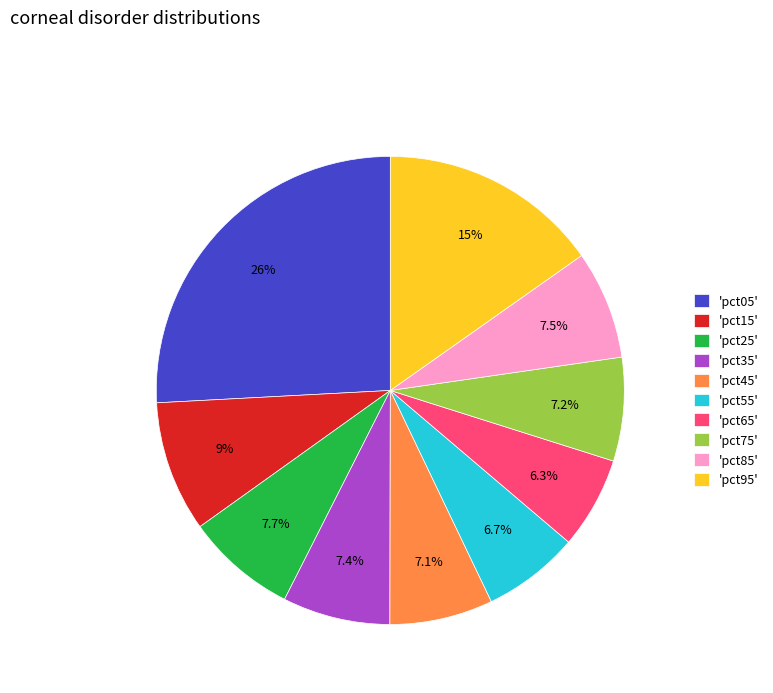

How many slices are in this pie chart?

10